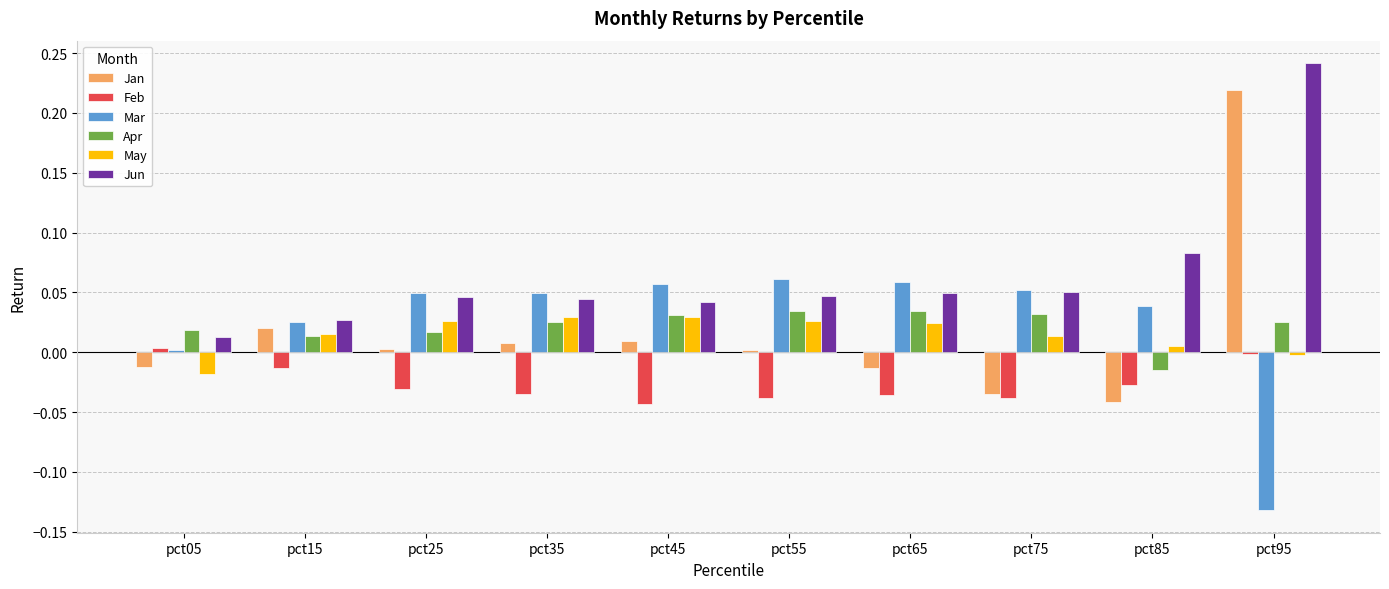

Between pct65 and pct95, which series saw the biggest shift?

Jan